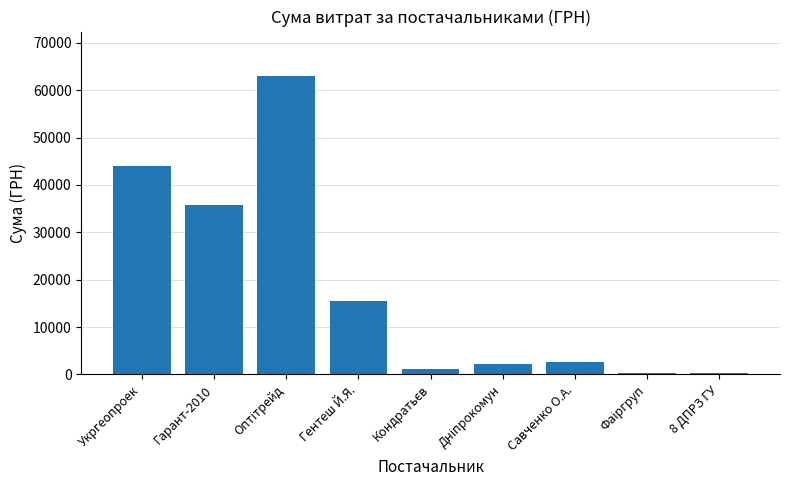

How many distinct data groups are displayed?

1